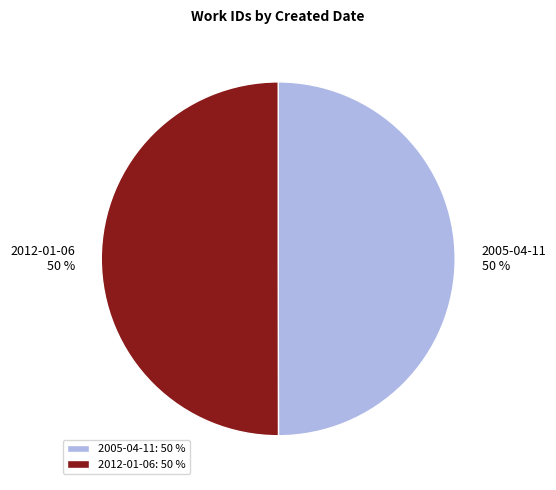

Is the sum of 2012-01-06 and 2005-04-11 greater than half?

Yes